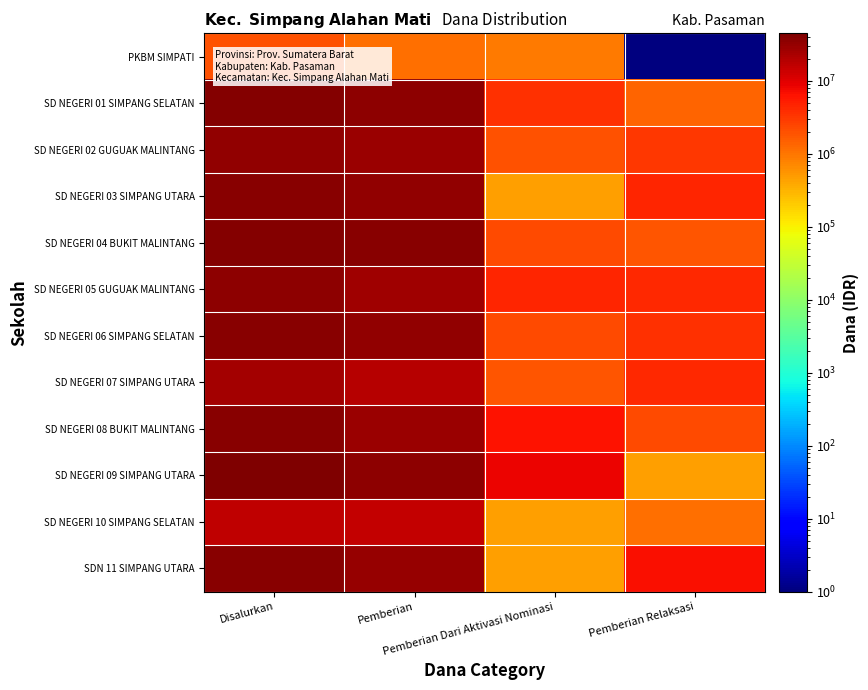

Rank the series by their maximum value, from lowest to highest.

PKBM SIMPATI, SD NEGERI 10 SIMPANG SELATAN, SD NEGERI 07 SIMPANG UTARA, SD NEGERI 02 GUGUAK MALINTANG, SD NEGERI 05 GUGUAK MALINTANG, SD NEGERI 03 SIMPANG UTARA, SDN 11 SIMPANG UTARA, SD NEGERI 08 BUKIT MALINTANG, SD NEGERI 06 SIMPANG SELATAN, SD NEGERI 01 SIMPANG SELATAN, SD NEGERI 04 BUKIT MALINTANG, SD NEGERI 09 SIMPANG UTARA